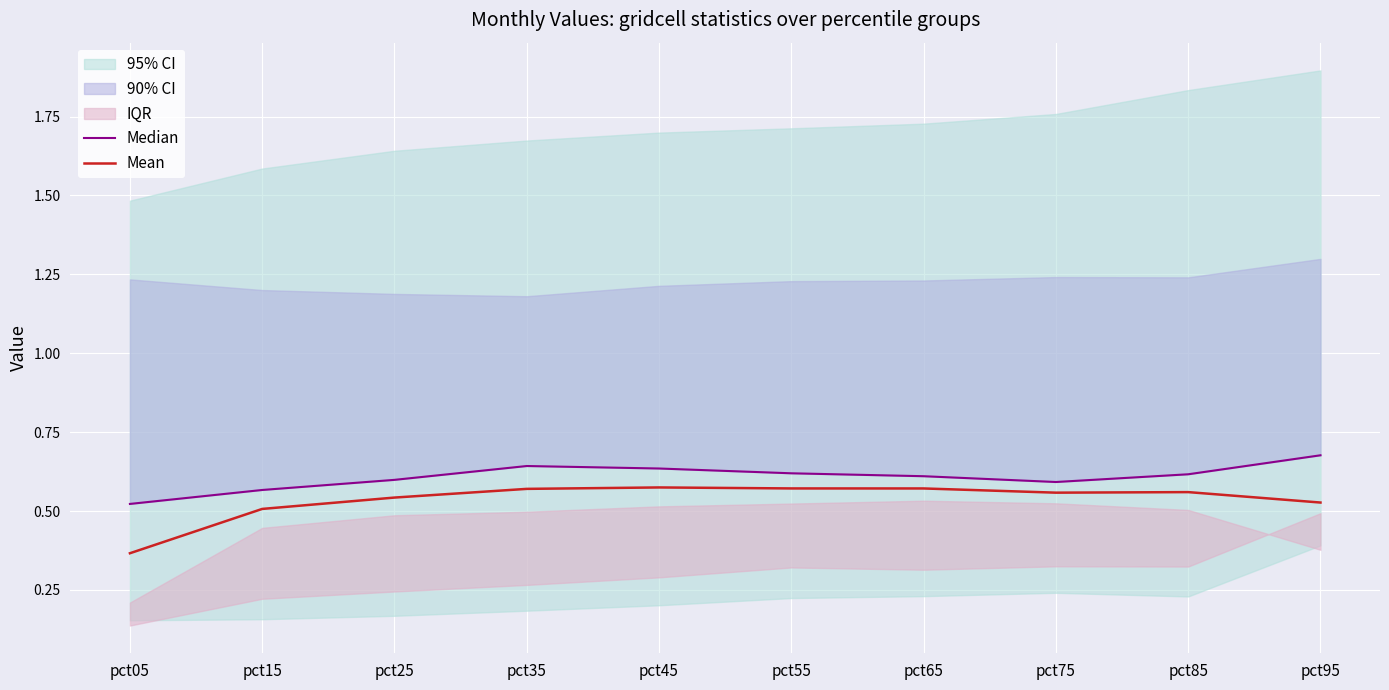

True or false: Median has a value of 0.4 at pct15.

False